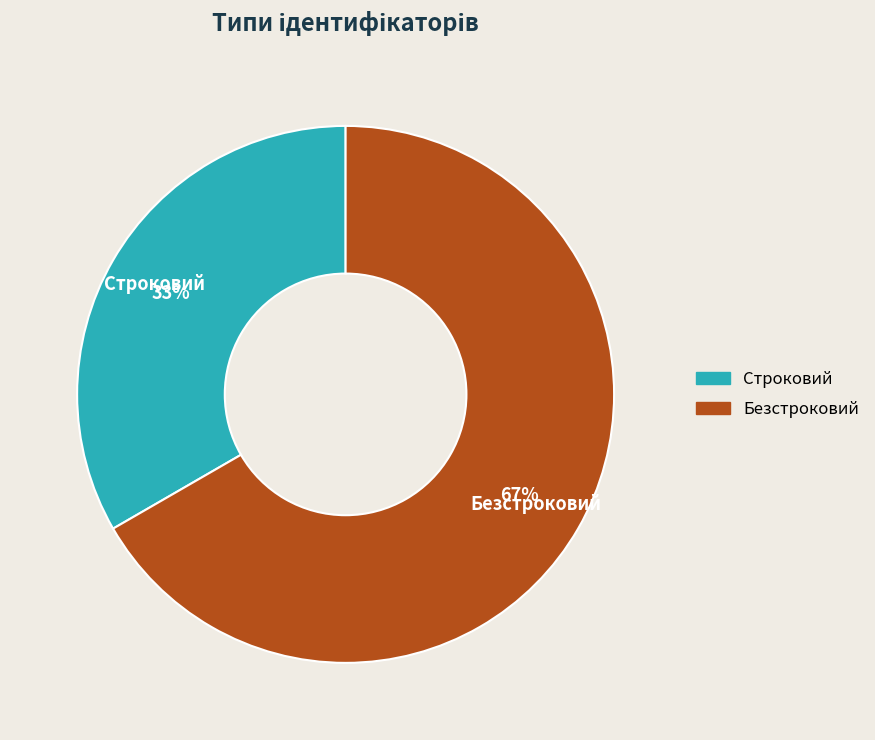

Rank the categories by value from highest to lowest.

Безстроковий, Строковий